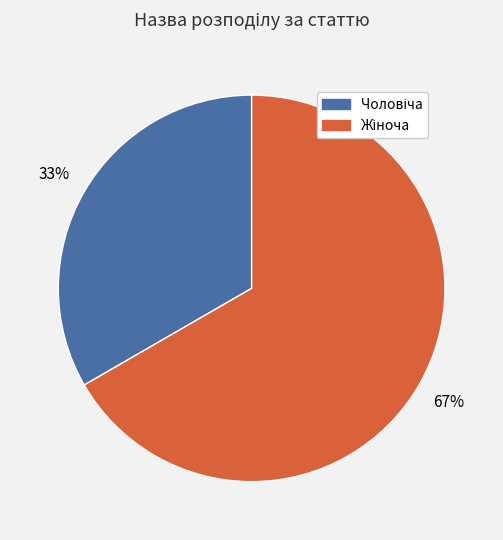

To the nearest percent, what is the average slice percentage?

50%